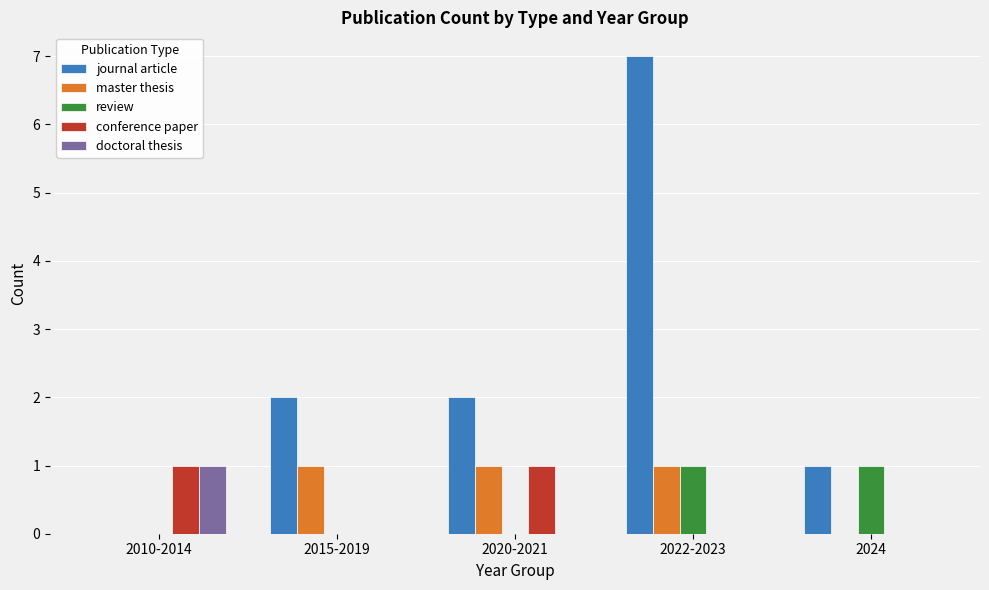

Reading left to right, list all the values displayed in this chart.

journal article: 2010-2014=0	2015-2019=2	2020-2021=2	2022-2023=7	2024=1
master thesis: 2010-2014=0	2015-2019=1	2020-2021=1	2022-2023=1	2024=0
review: 2010-2014=0	2015-2019=0	2020-2021=0	2022-2023=1	2024=1
conference paper: 2010-2014=1	2015-2019=0	2020-2021=1	2022-2023=0	2024=0
doctoral thesis: 2010-2014=1	2015-2019=0	2020-2021=0	2022-2023=0	2024=0